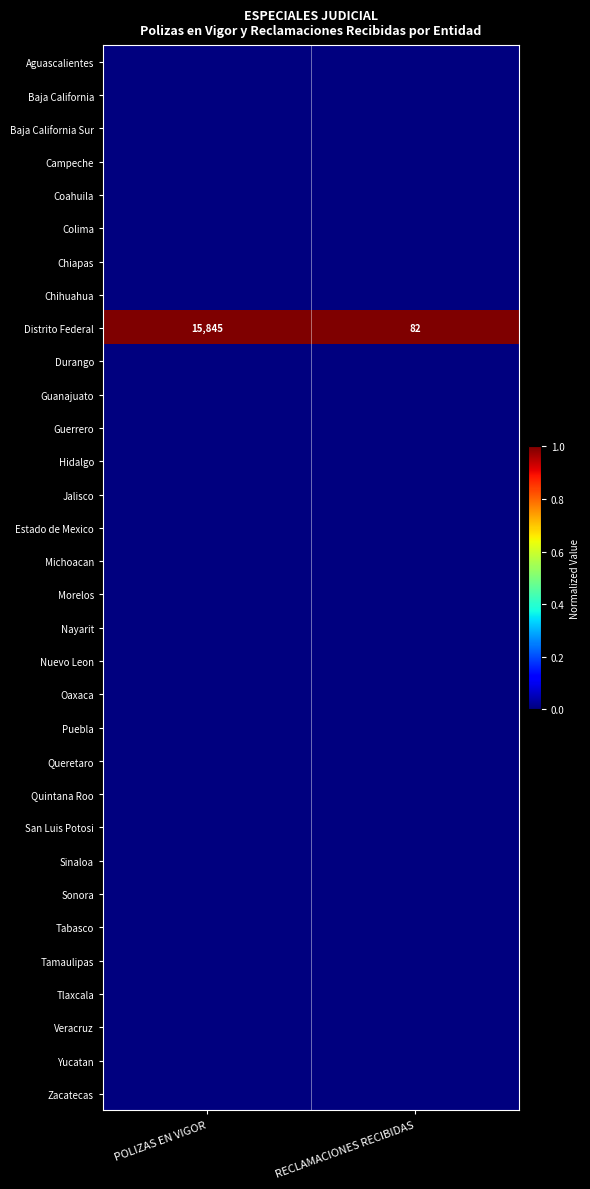

At how many categories does at least one series exceed 0?

2